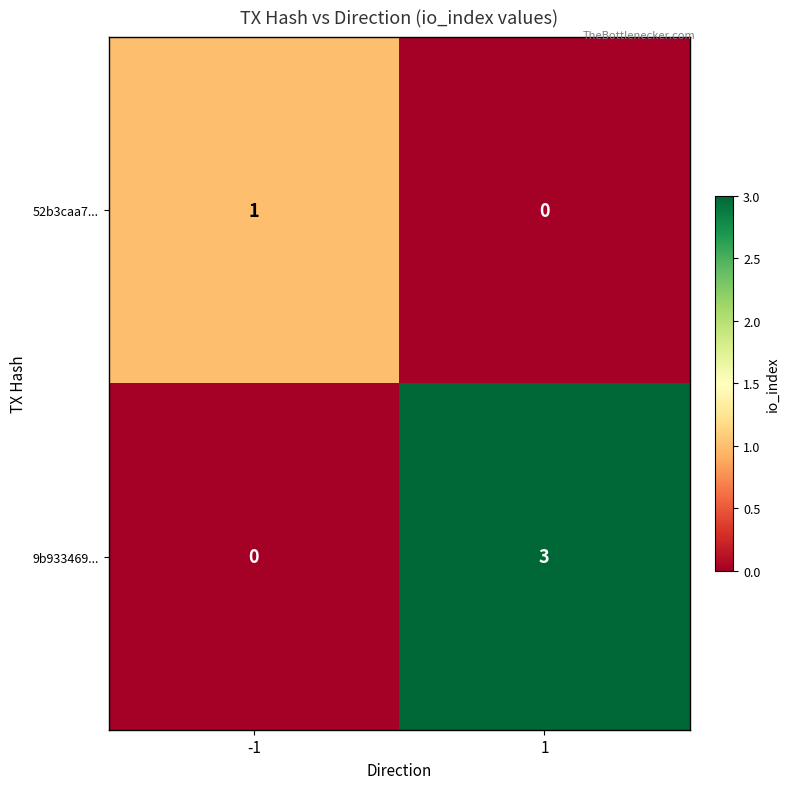

At how many categories does at least one series exceed 2?

1